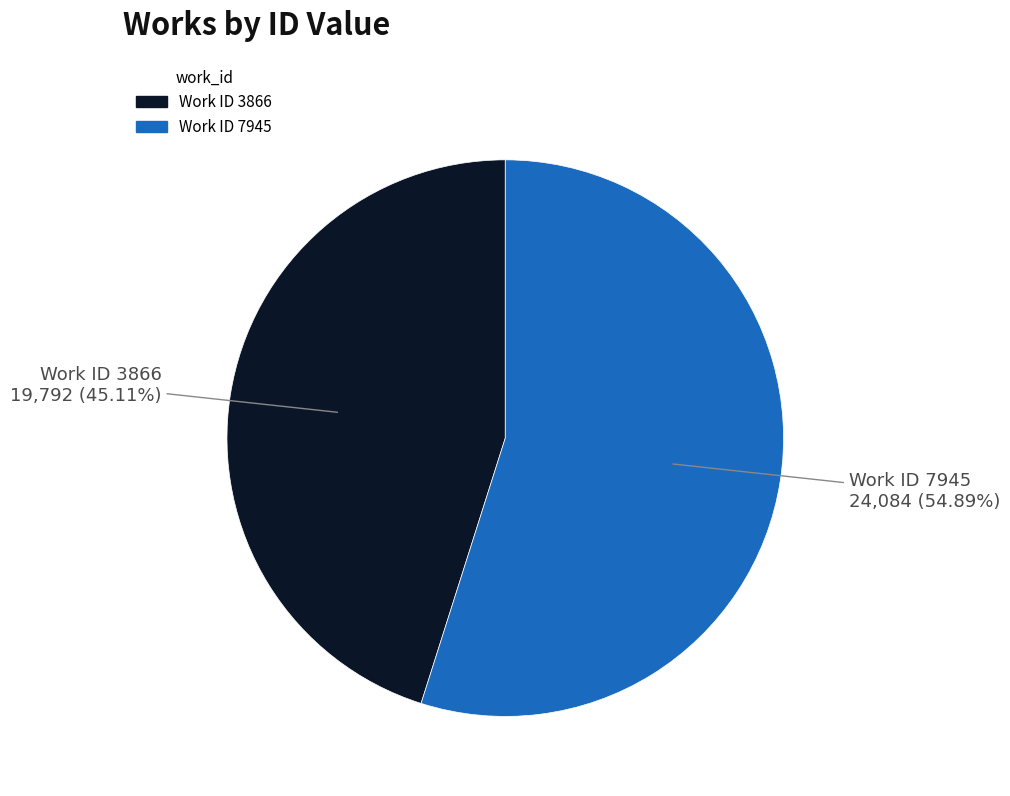

Does any single category account for the majority?

Yes